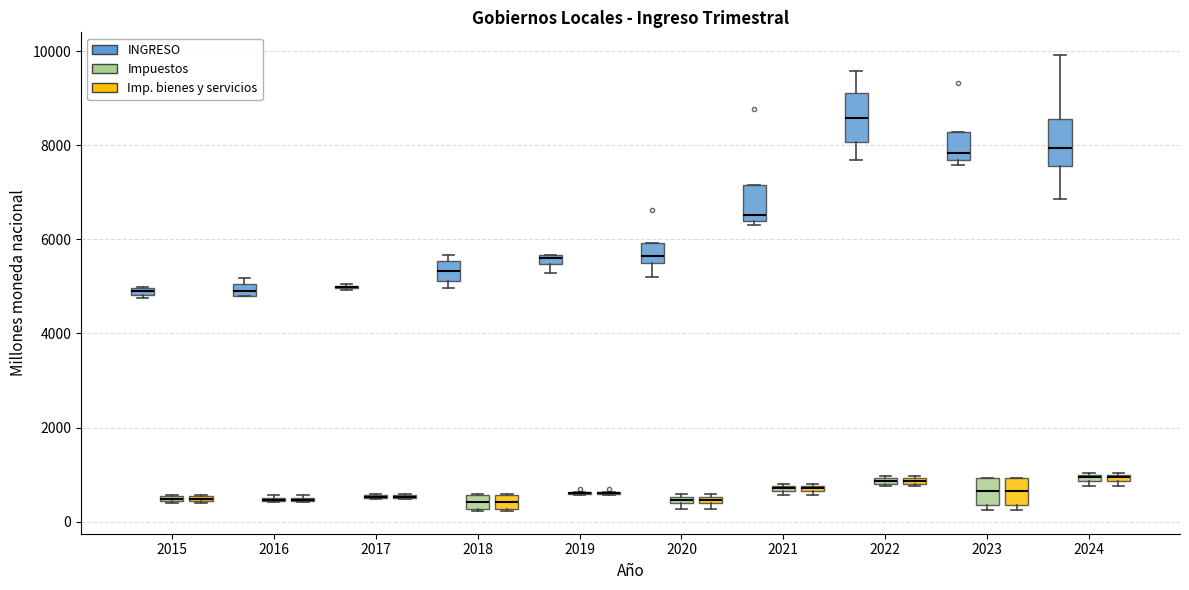

Where is the upper edge of the box for 2024 (Impuestos) on the y-axis? The values are not printed on the chart, so give them approximately, as read against the axis.

1000